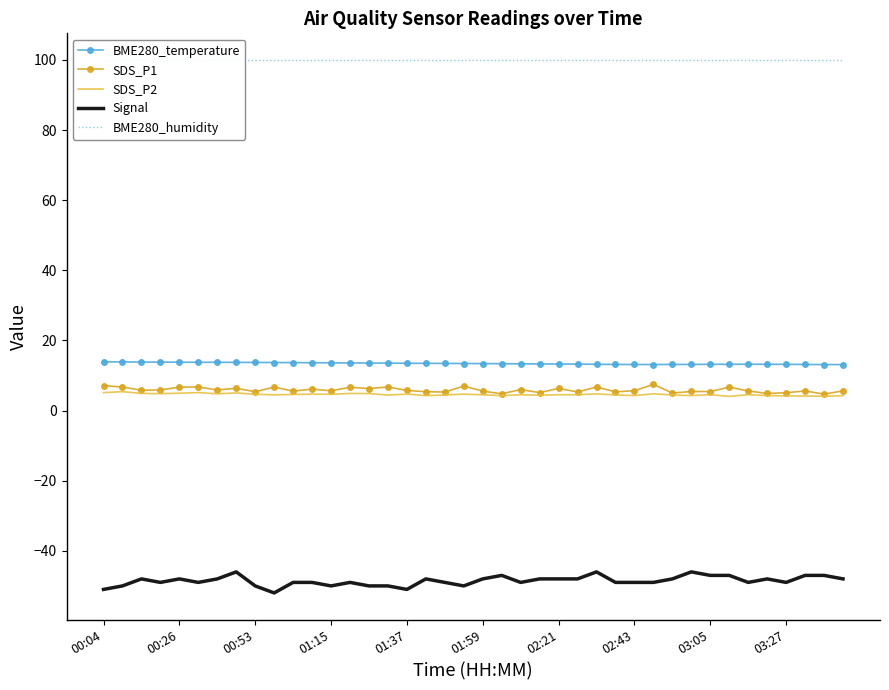

What position from the right is 18?

22